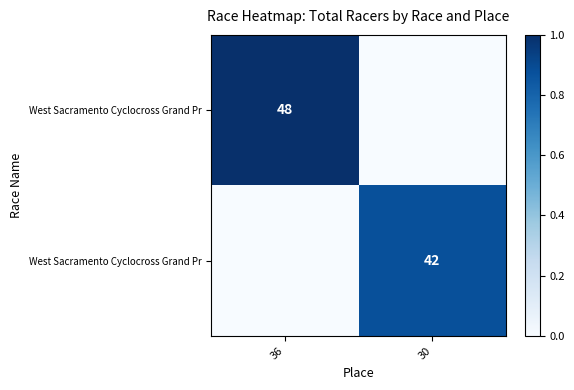

At which category is the sum across all series the highest?

36